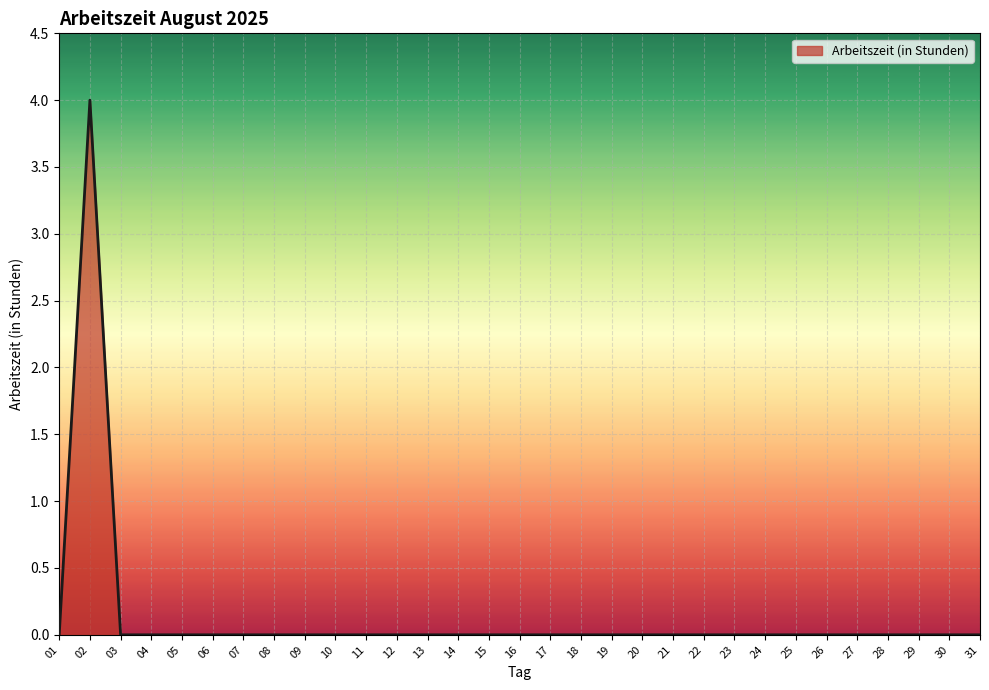

What is the greatest value displayed?

4